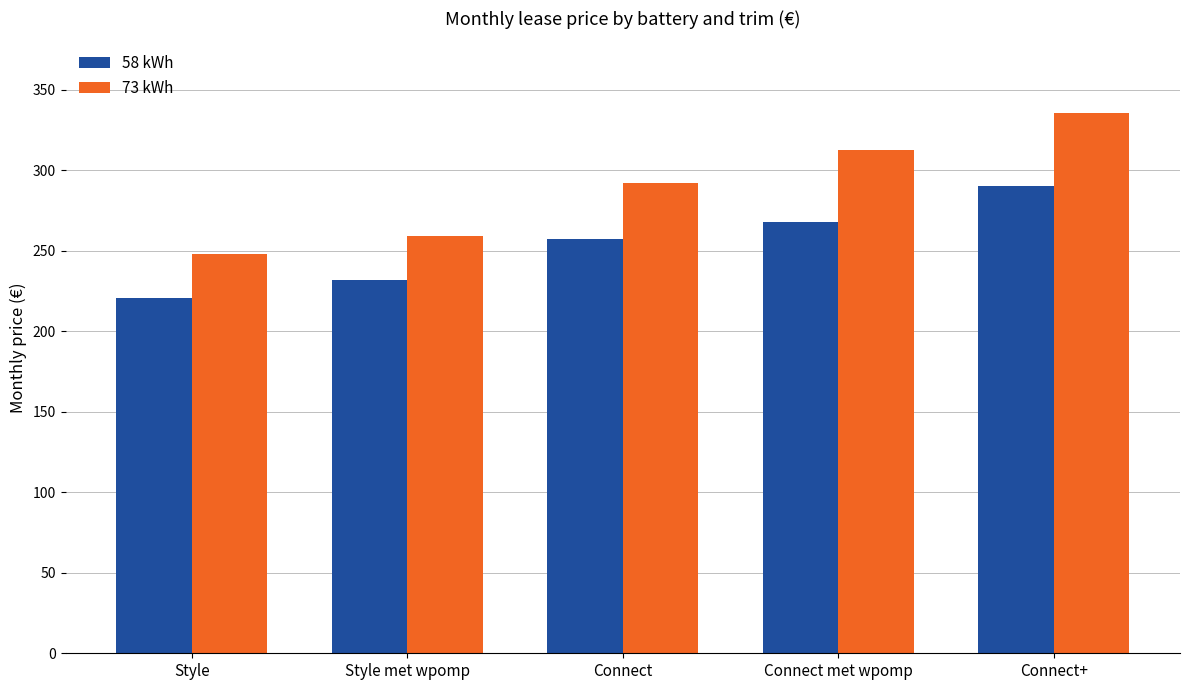

Reading left to right, transcribe all the data shown in this chart.

58 kWh: Style=220.7	Style met wpomp=231.7	Connect=257.1	Connect met wpomp=268.0	Connect+=290.1
73 kWh: Style=248.0	Style met wpomp=258.9	Connect=292.1	Connect met wpomp=312.6	Connect+=335.6